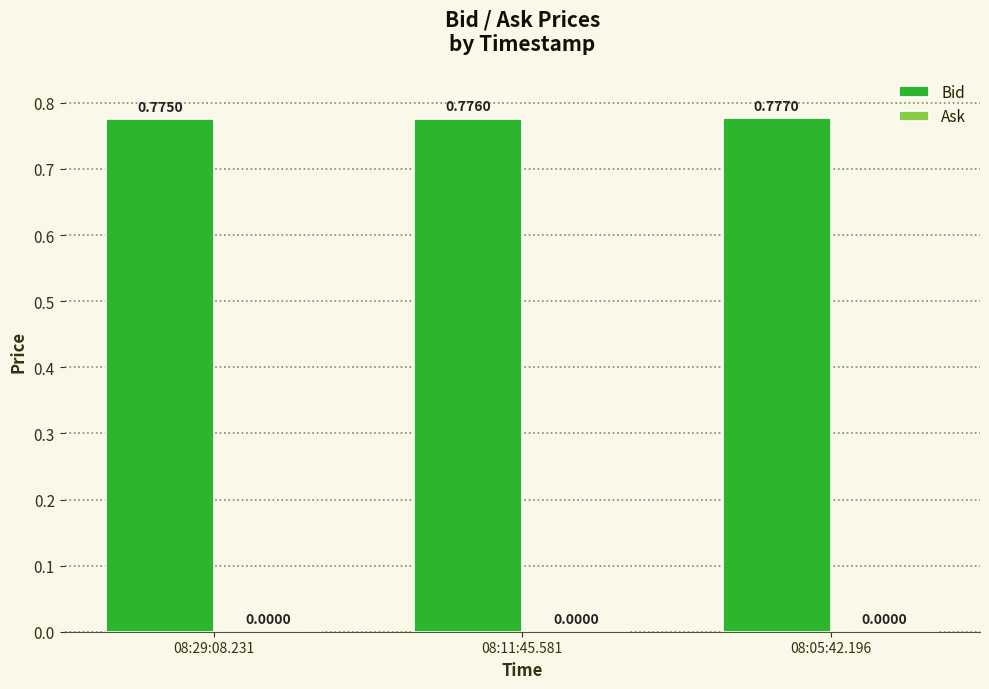

List the labels in order of value, smallest first.

08:29:08.231, 08:11:45.581, 08:05:42.196